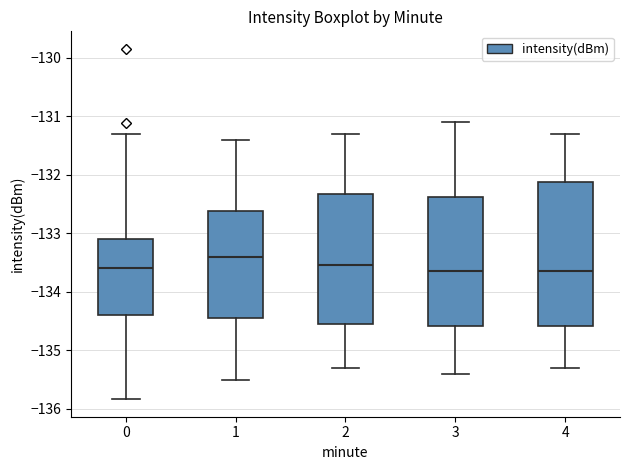

Comparing the boxes themselves (not the whiskers), which one is the tallest?

4